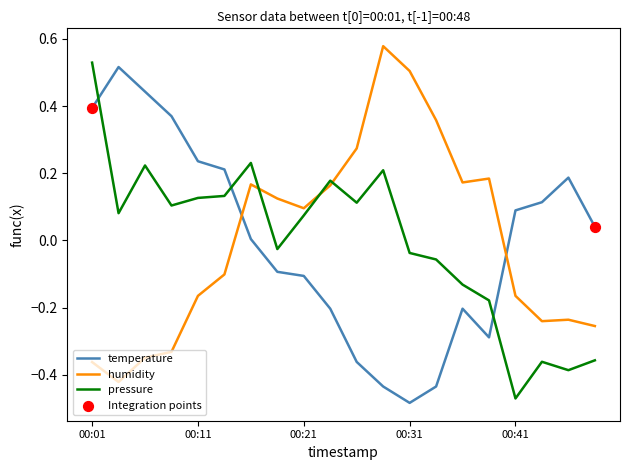

What is the difference between the maximum and minimum values in the pressure series?

1.0